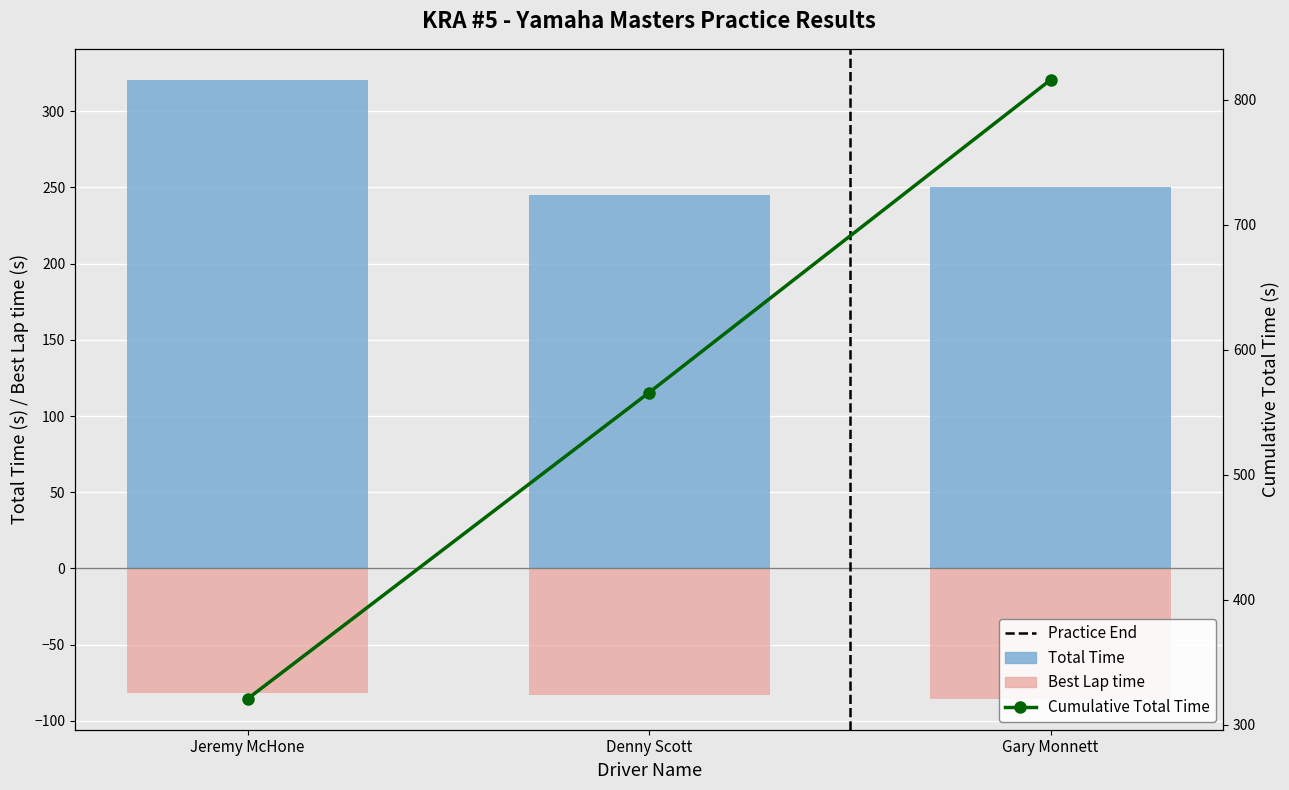

Where is Cumulative Total Time nearest to the value 568?

Denny Scott